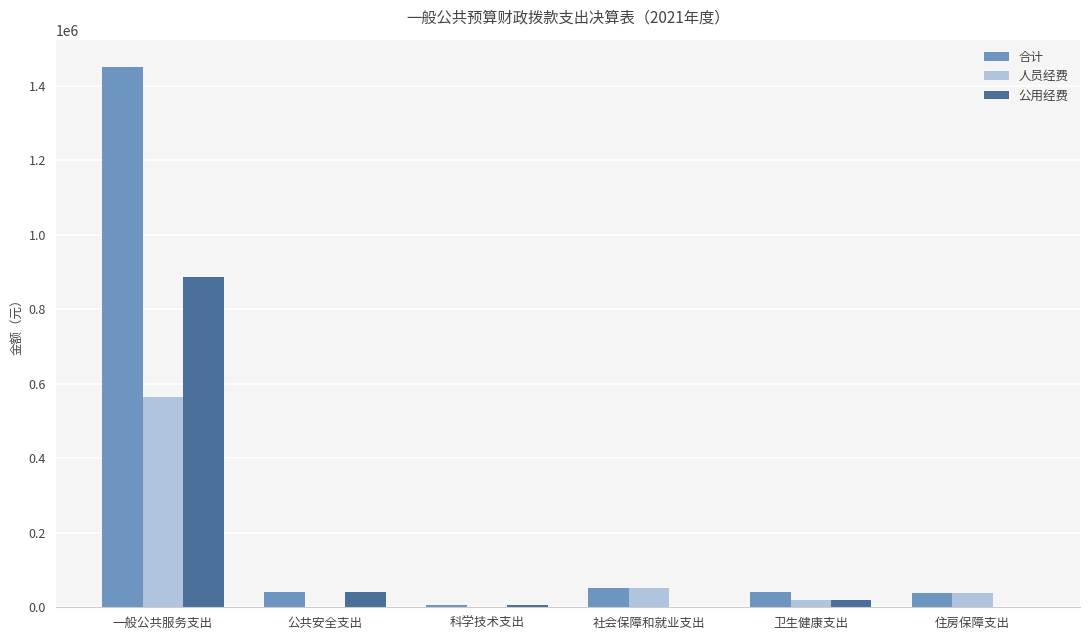

Which series has the widest spread of values?

合计